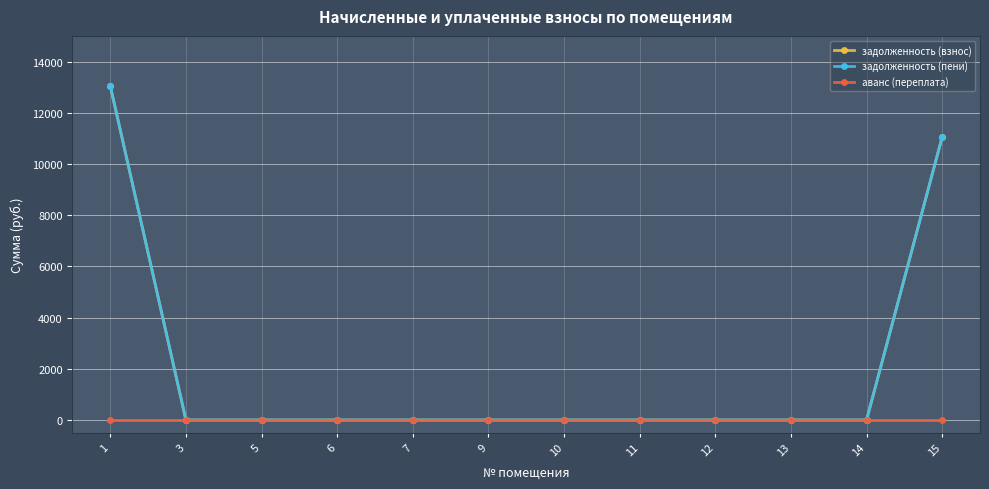

Rank the categories by задолженность (пени) value from highest to lowest.

1, 15, 3, 5, 6, 7, 9, 10, 11, 12, 13, 14